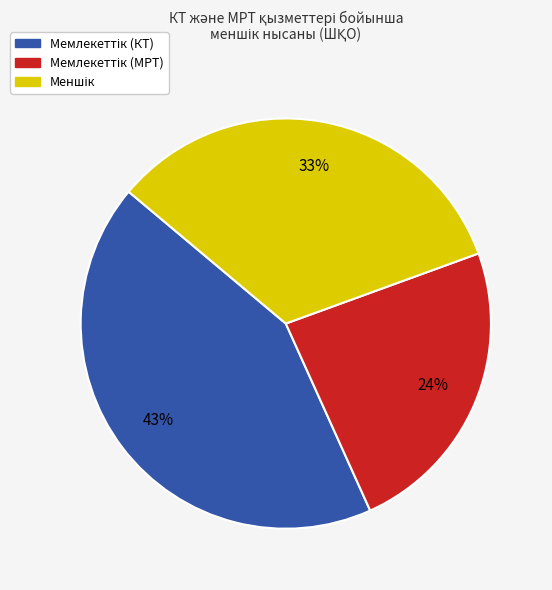

How many slices are in this pie chart?

3